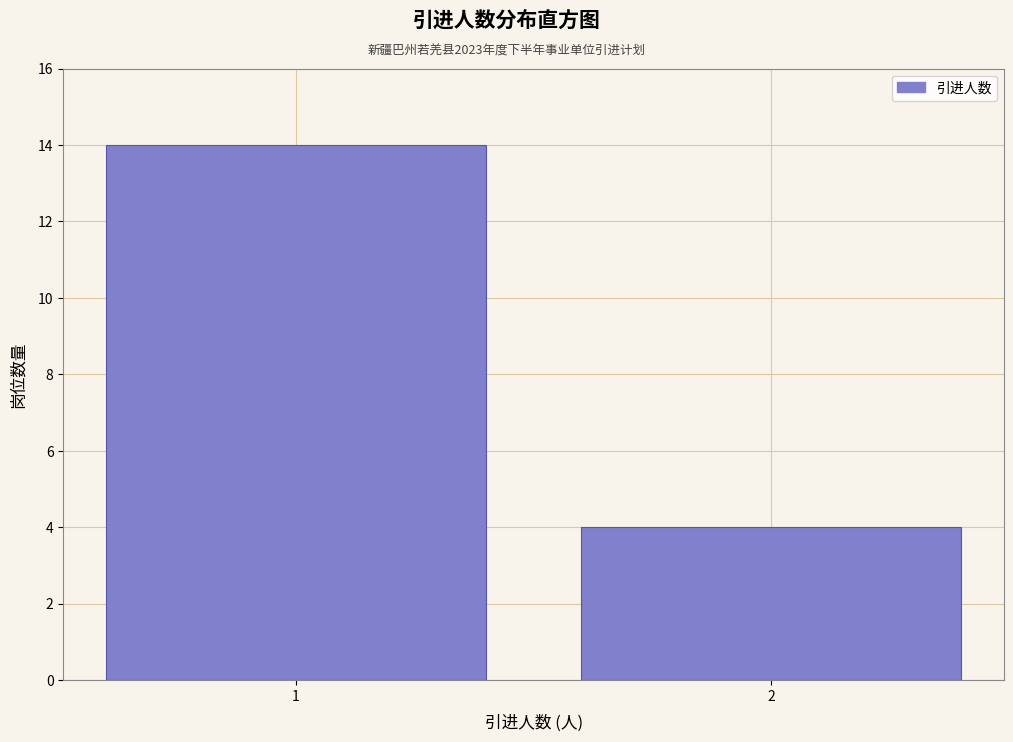

Reading left to right, list all the values displayed in this chart.

14	4